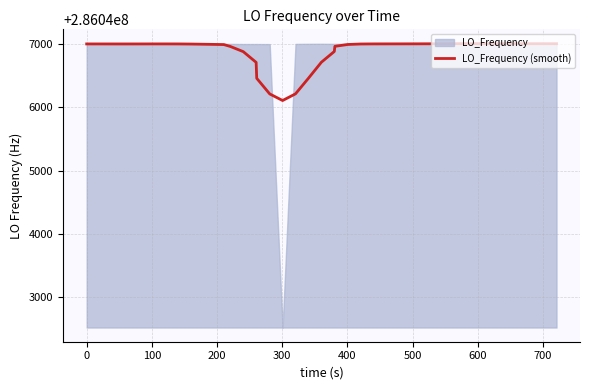

What is the minimum value for LO_Frequency (smooth)?

286046105.6